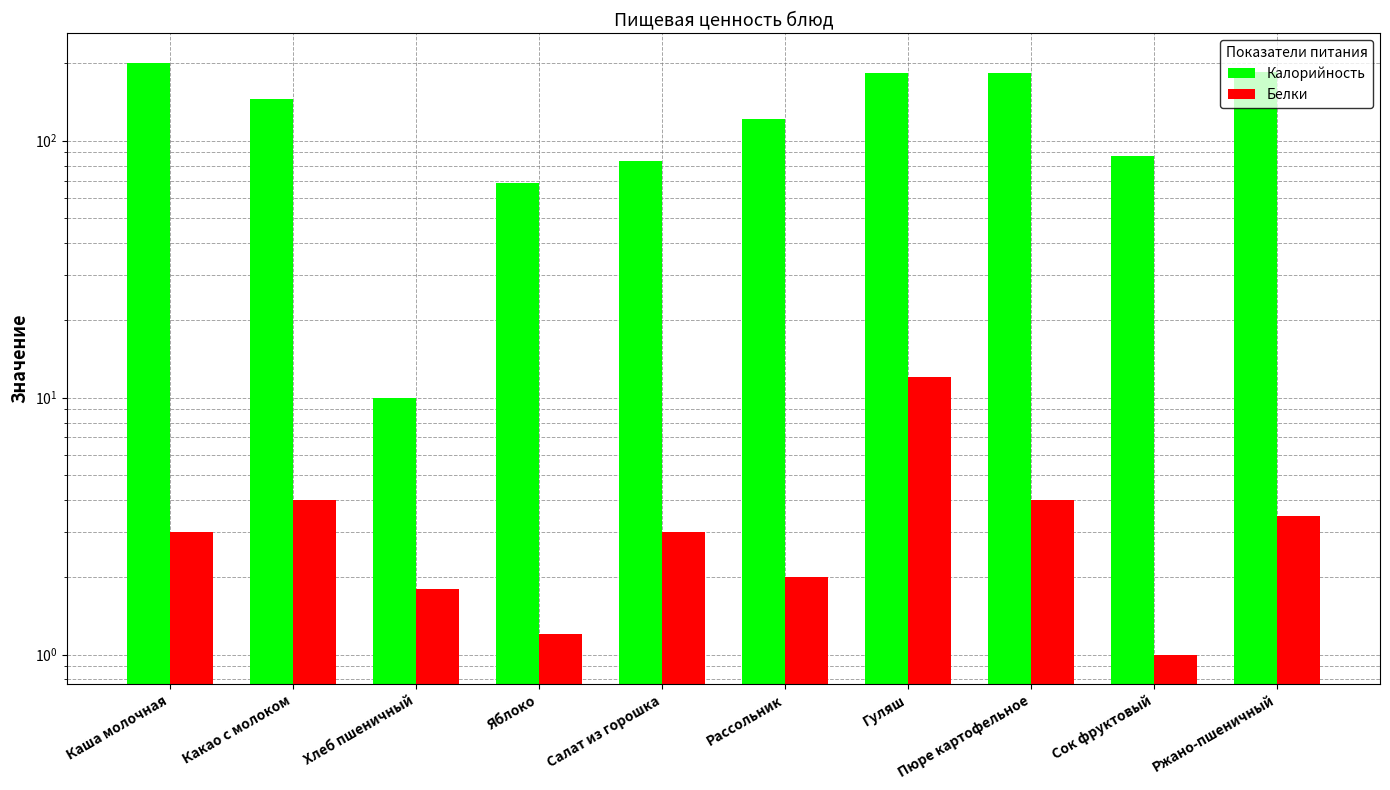

The Калорийность series shows 280.1 at Гуляш. True or false?

False